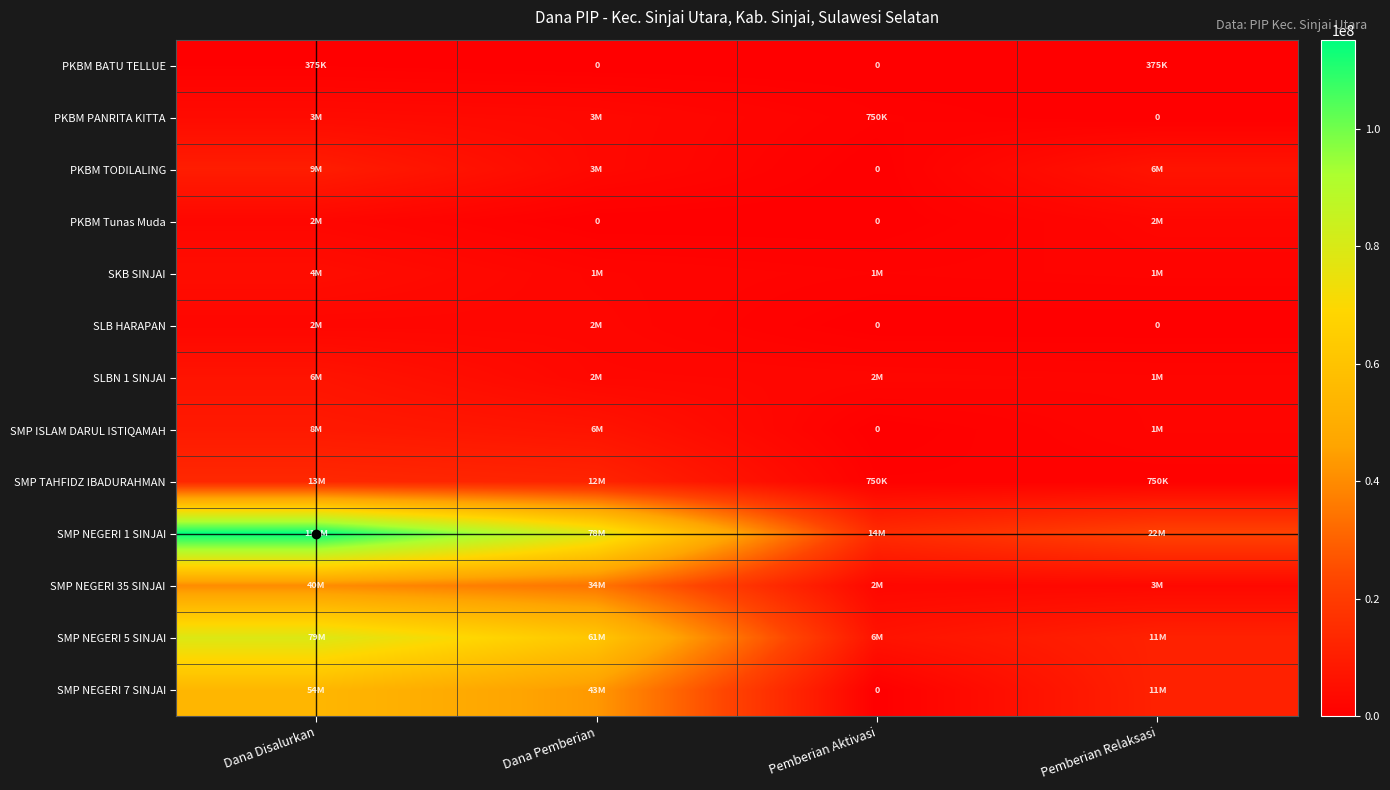

True or false: SLB HARAPAN has a value of 3223539 at Dana Disalurkan.

False